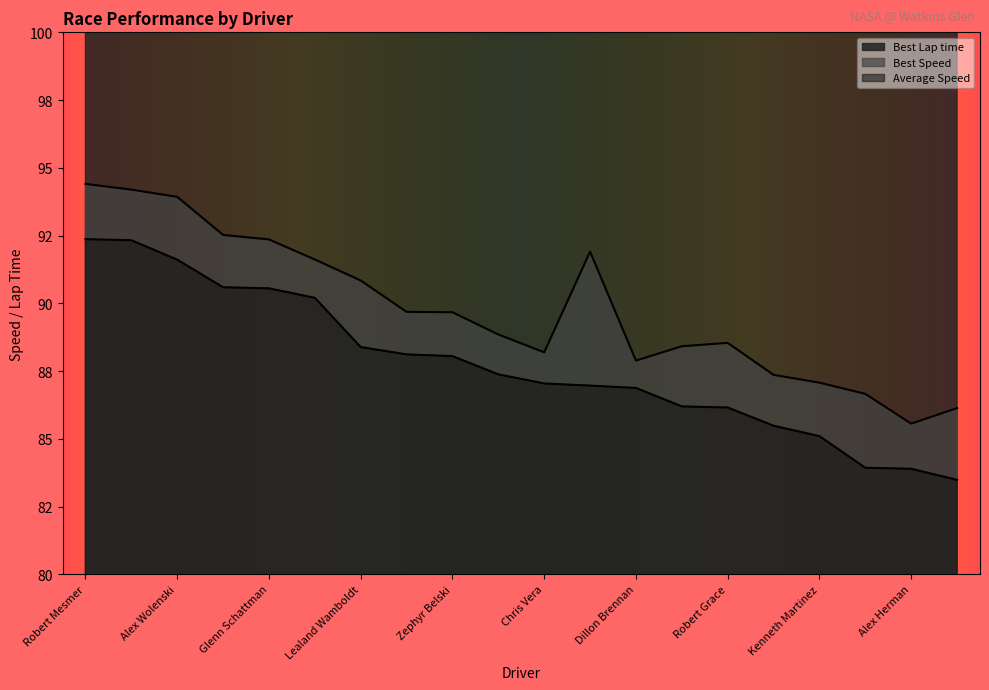

What is the difference between the maximum and minimum values in the Best Speed series?

8.8